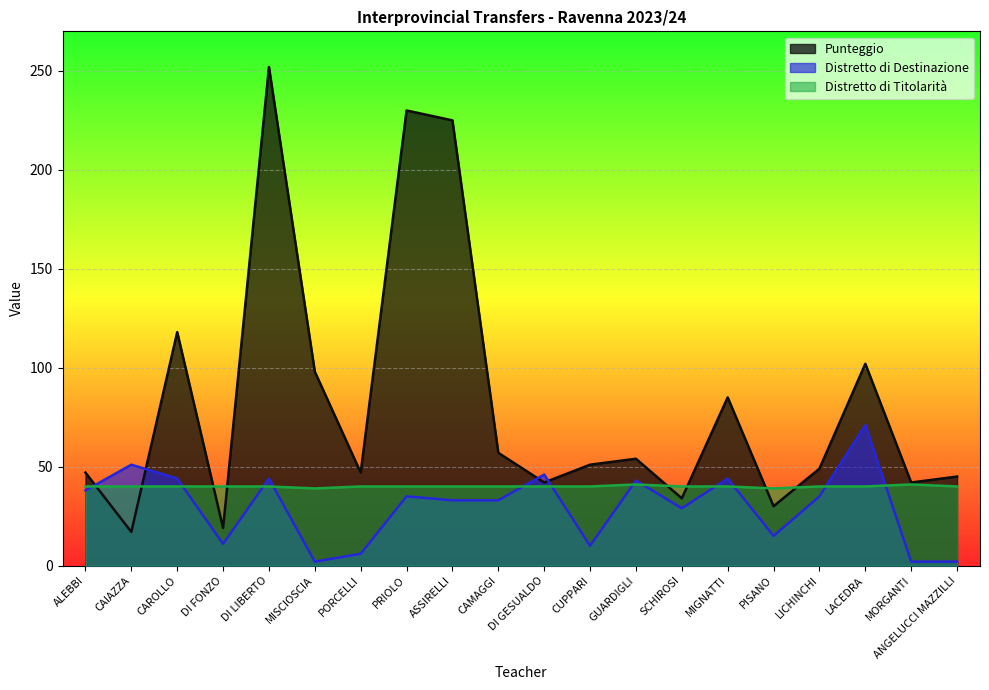

At which category is the sum across all series the highest?

DI LIBERTO